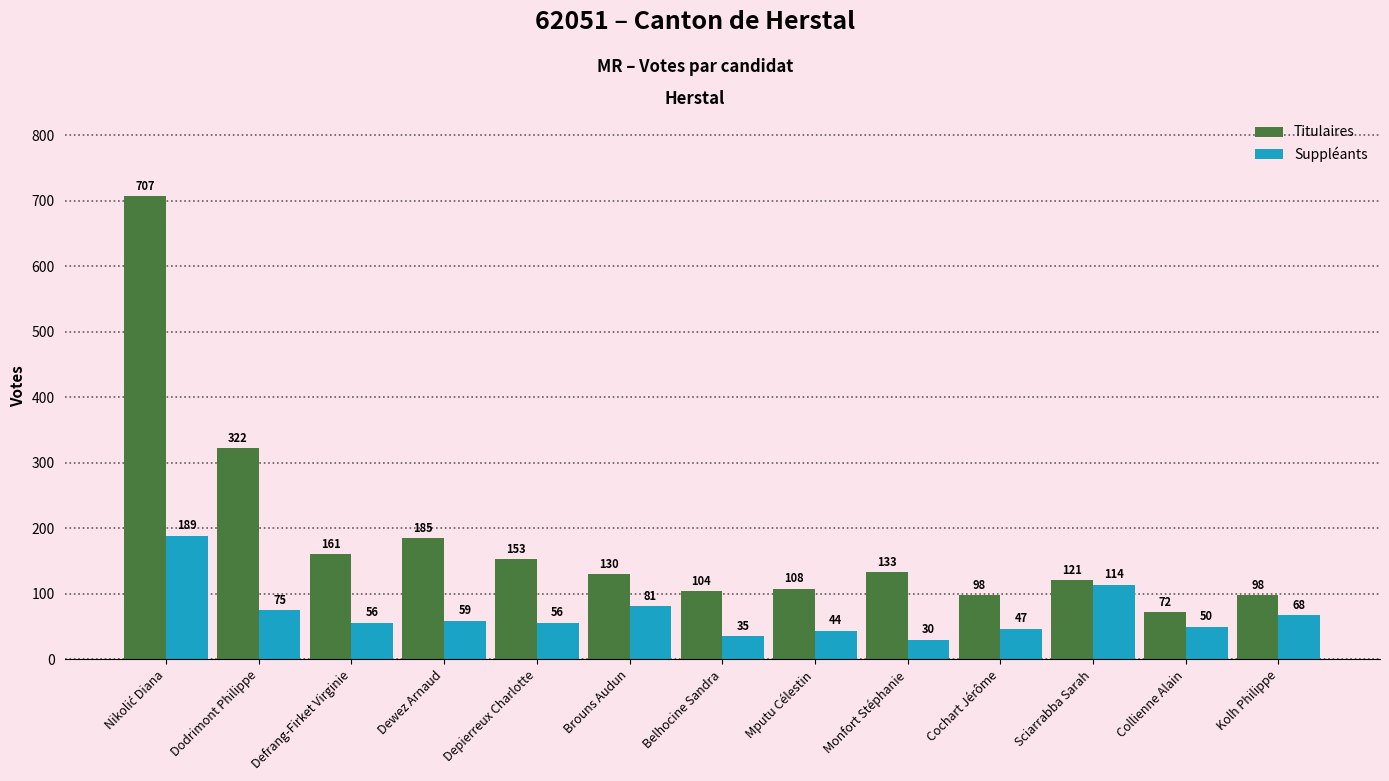

What is the value of the Suppléants bar at the 7th from the left?

35